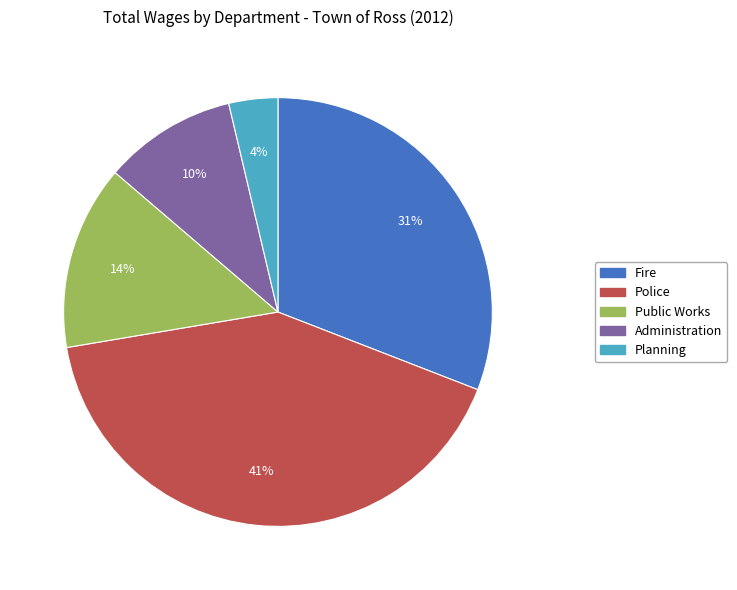

Does any single category account for the majority?

No